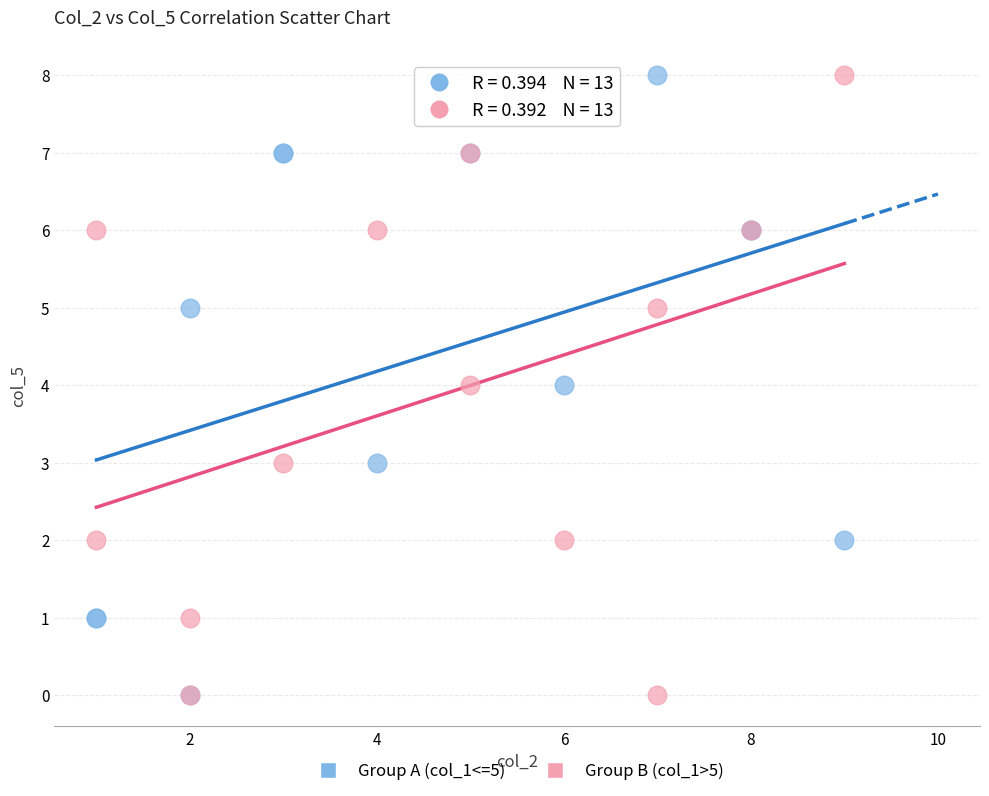

What are all the series names shown in the legend?

Group A (col_1<=5), Group B (col_1>5)